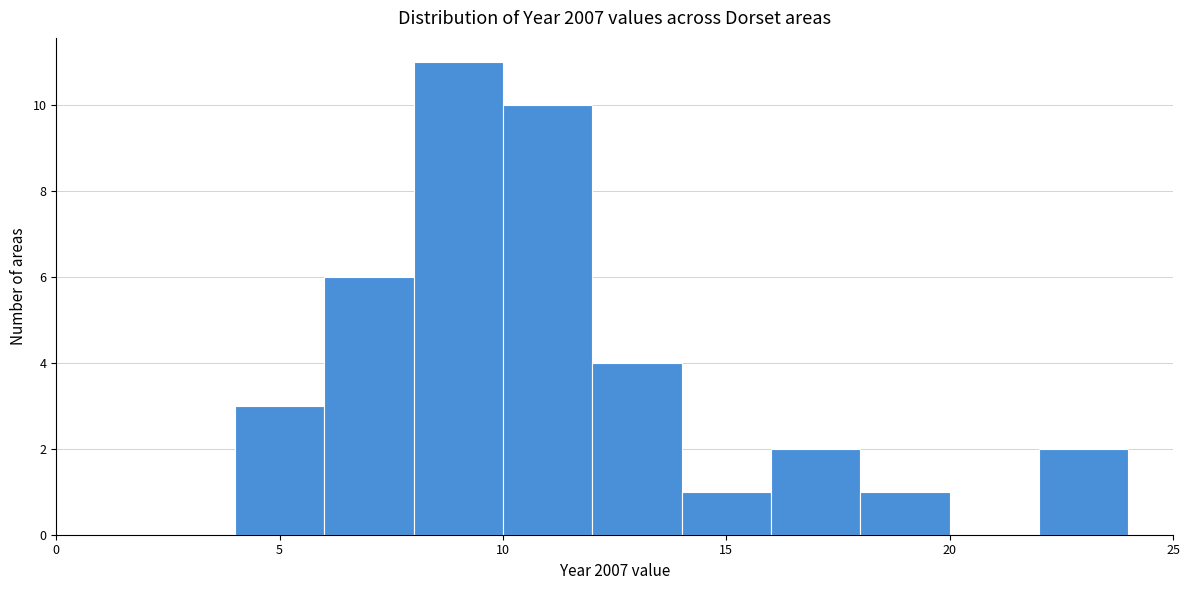

Reading left to right, list every bar in this chart as the range it spans on the x-axis followed by its height. The values are not printed on the chart, so give them approximately, as read against the axis.

4 to 6: 3
6 to 8: 6
8 to 10: 11
10 to 12: 10
12 to 14: 4
14 to 16: 1
16 to 18: 2
18 to 20: 1
20 to 22: 0
22 to 24: 2